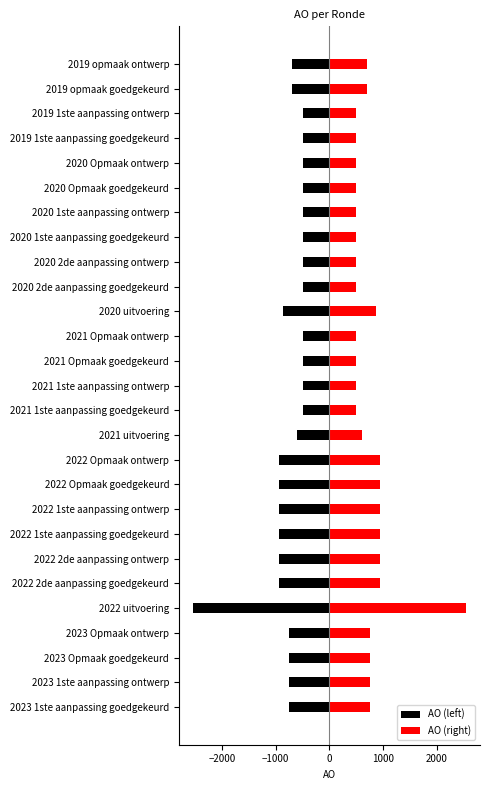

How many values in the AO (left) series are below -695?

12